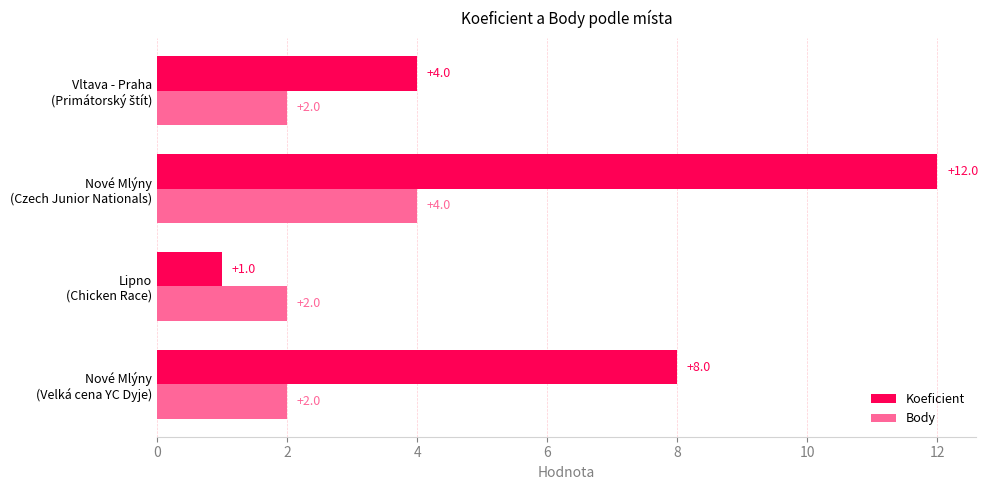

Rank the series by their maximum value, from lowest to highest.

Body, Koeficient